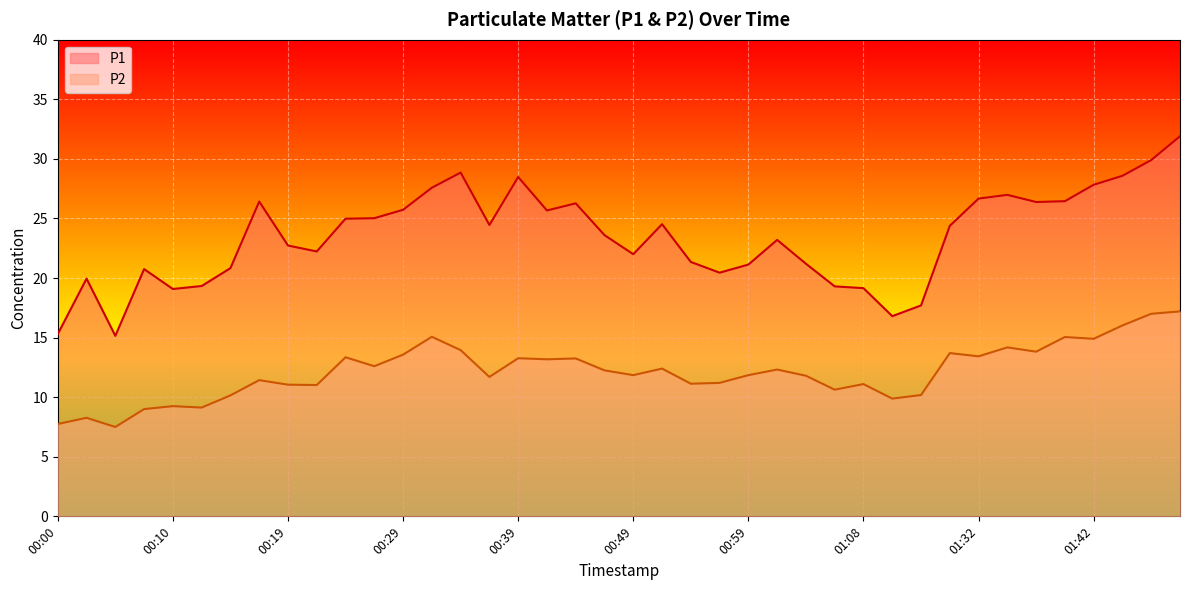

At which category does P2 reach its first local peak?

00:02